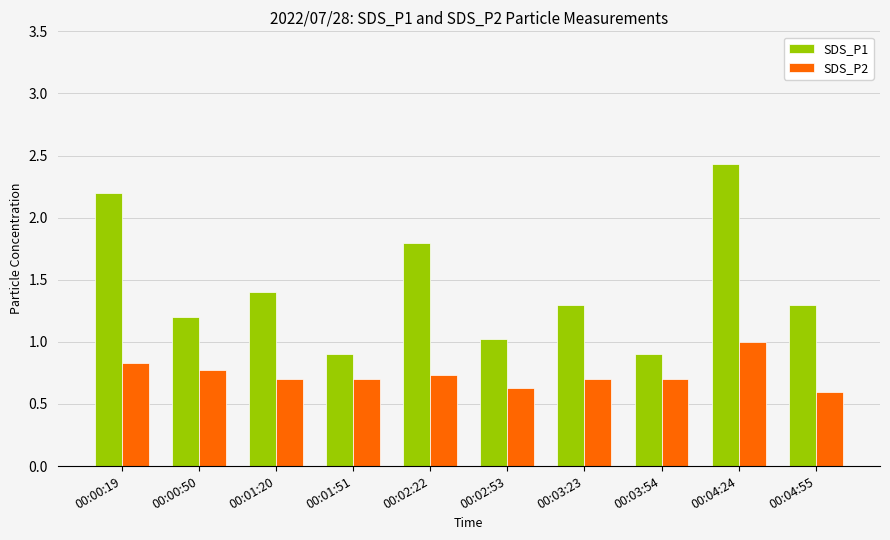

Which series changed the most between 00:01:51 and 00:04:24?

SDS_P1